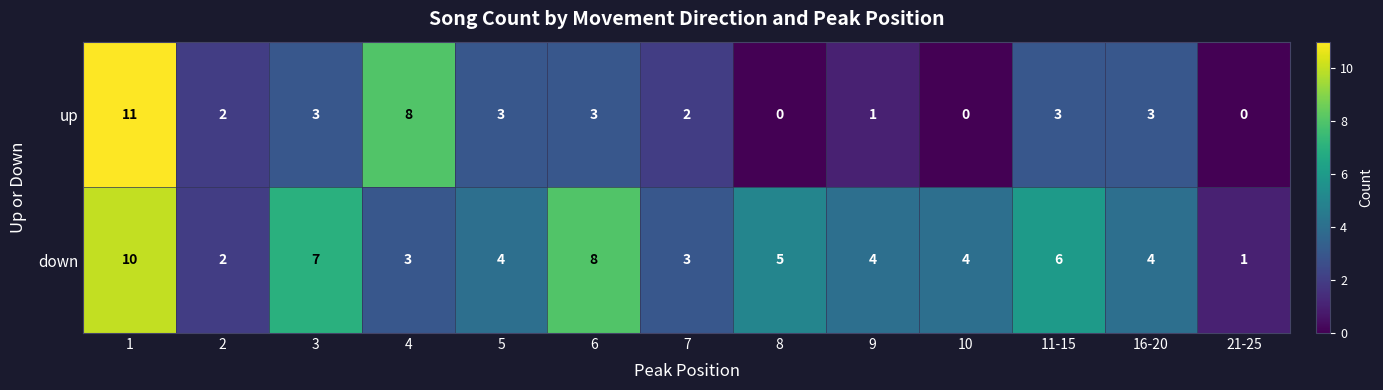

What is the spread (max minus min) of values at 10?

4